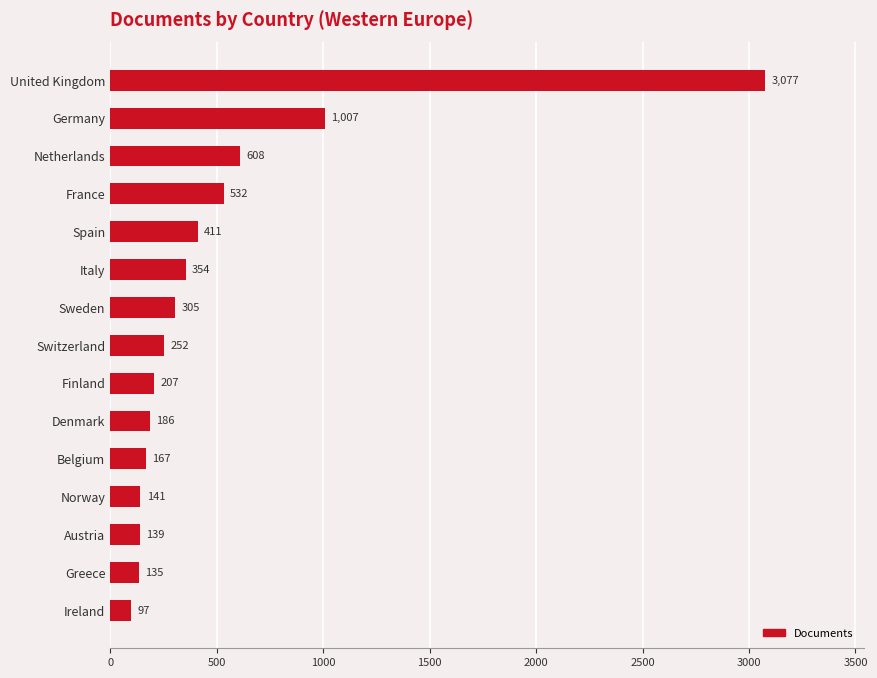

Reading top to bottom, transcribe all the data shown in this chart.

United Kingdom=3077	Germany=1007	Netherlands=608	France=532	Spain=411	Italy=354	Sweden=305	Switzerland=252	Finland=207	Denmark=186	Belgium=167	Norway=141	Austria=139	Greece=135	Ireland=97